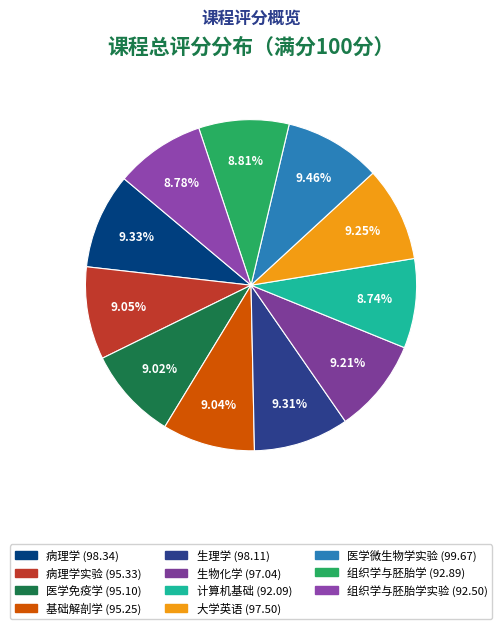

To the nearest percent, what is the difference between the largest and smallest slice percentages?

1%